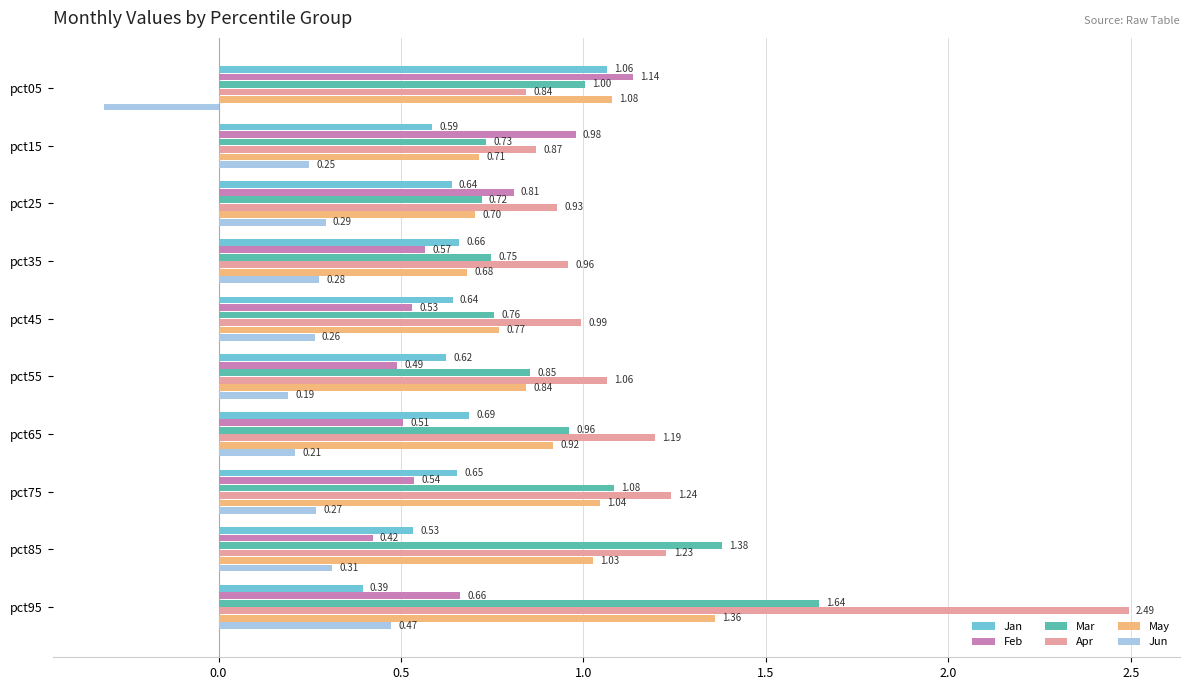

Is the value of Mar at pct05 greater than the value of Jan at pct35?

Yes